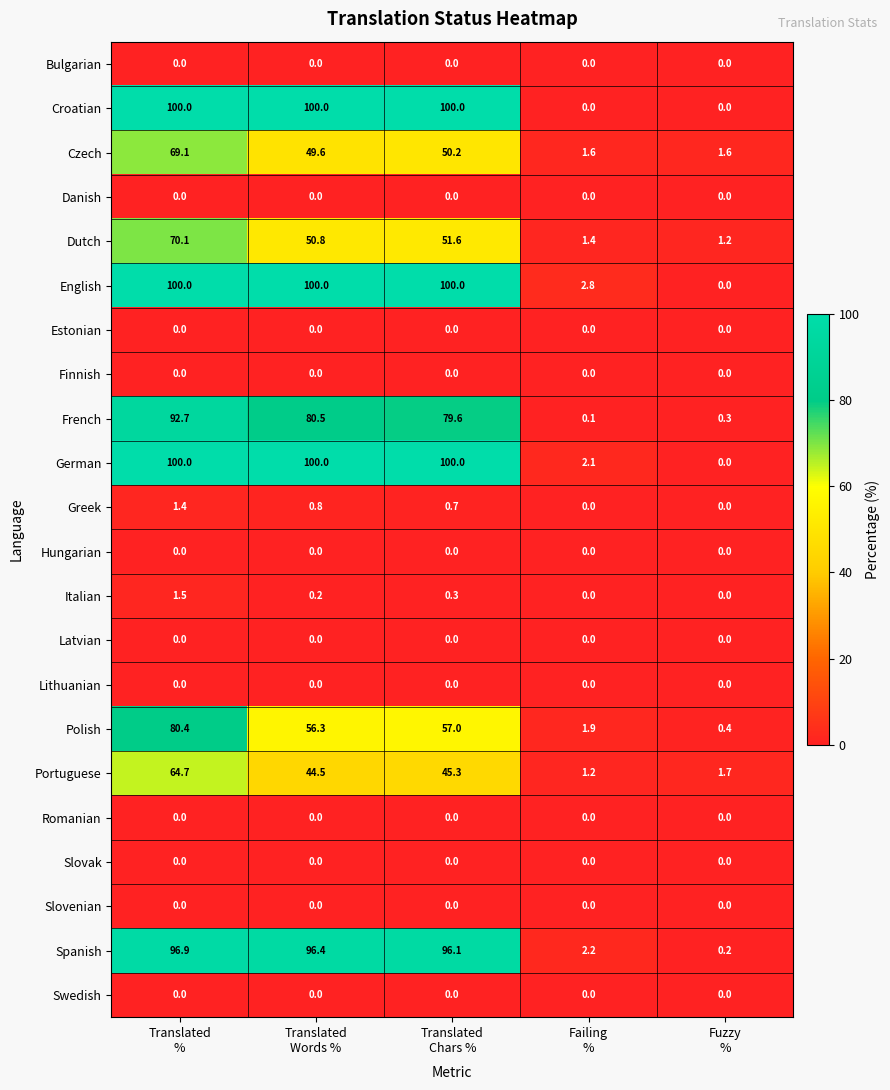

How many data points does each series have?

5